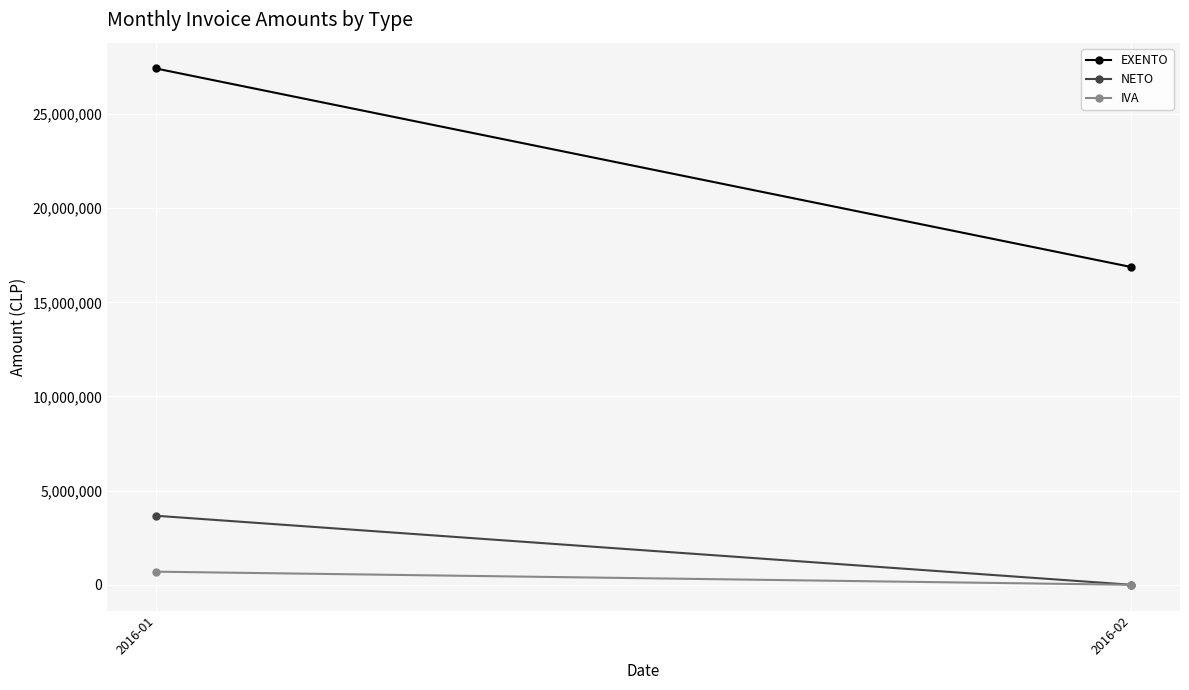

How many values in the NETO series are below 3665854?

1